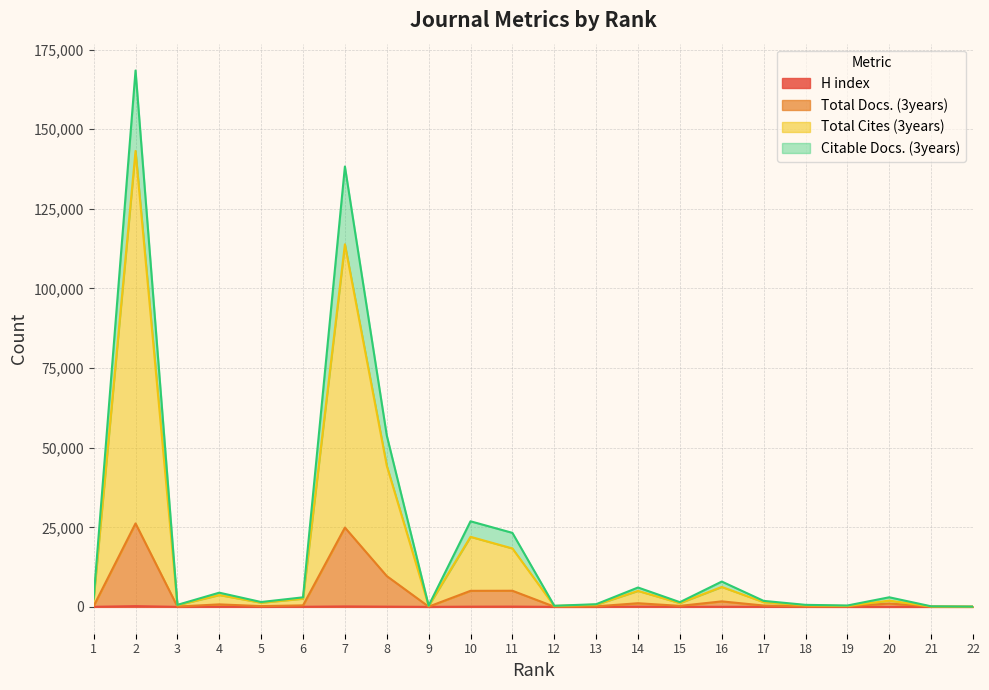

What is the minimum value for Total Docs. (3years)?

45